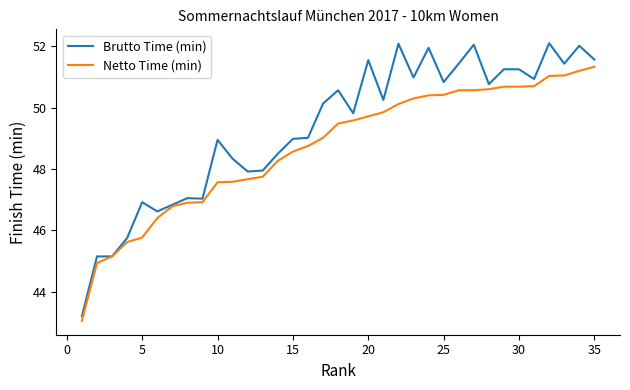

Which series has the largest range (max minus min)?

Brutto Time (min)